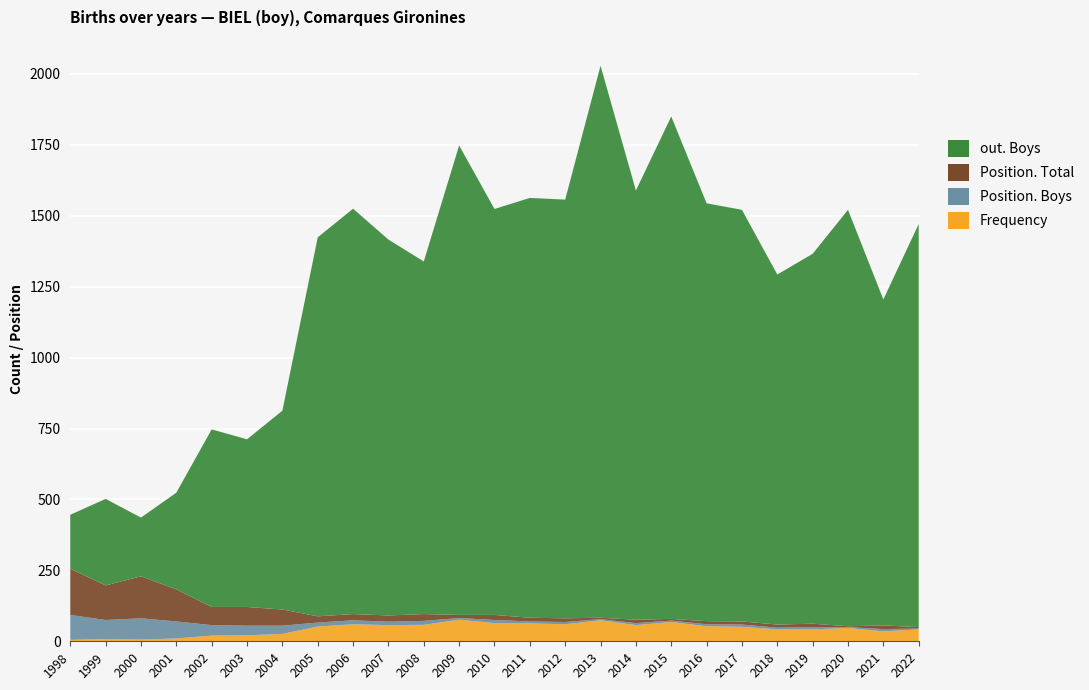

Reading left to right, list all the values displayed in this chart.

Frequency: 5	8	6	10	20	21	26	52	60	57	58	76	64	63	60	74	57	68	53	51	42	42	47	35	42
Position. Boys: 88	67	75	60	37	34	29	14	14	12	14	6	11	7	8	4	7	5	7	8	6	8	3	8	3
Position. Total: 163	122	148	113	64	66	57	22	22	22	24	11	18	13	13	5	12	6	11	11	11	12	3	13	5
out. Boys: 190	305	207	341	626	591	701	1336	1429	1325	1243	1655	1431	1480	1476	1946	1513	1771	1473	1451	1234	1304	1468	1149	1421